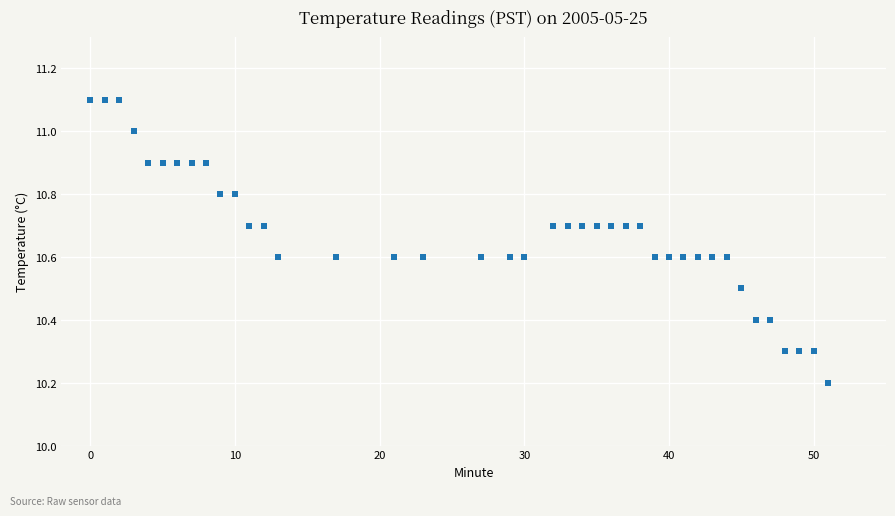

What is the range of Y values (max minus min)?

0.9